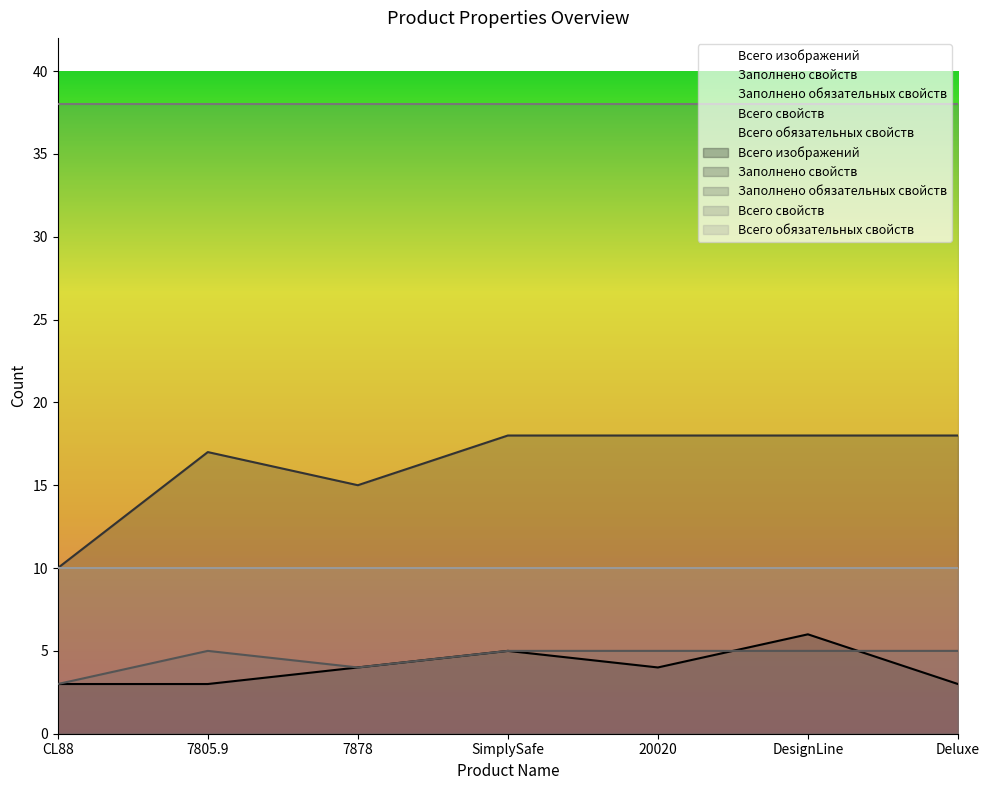

Reading right to left, transcribe all the data shown in this chart.

Всего изображений: 3	6	4	5	4	3	3
Заполнено свойств: 18	18	18	18	15	17	10
Заполнено обязательных свойств: 5	5	5	5	4	5	3